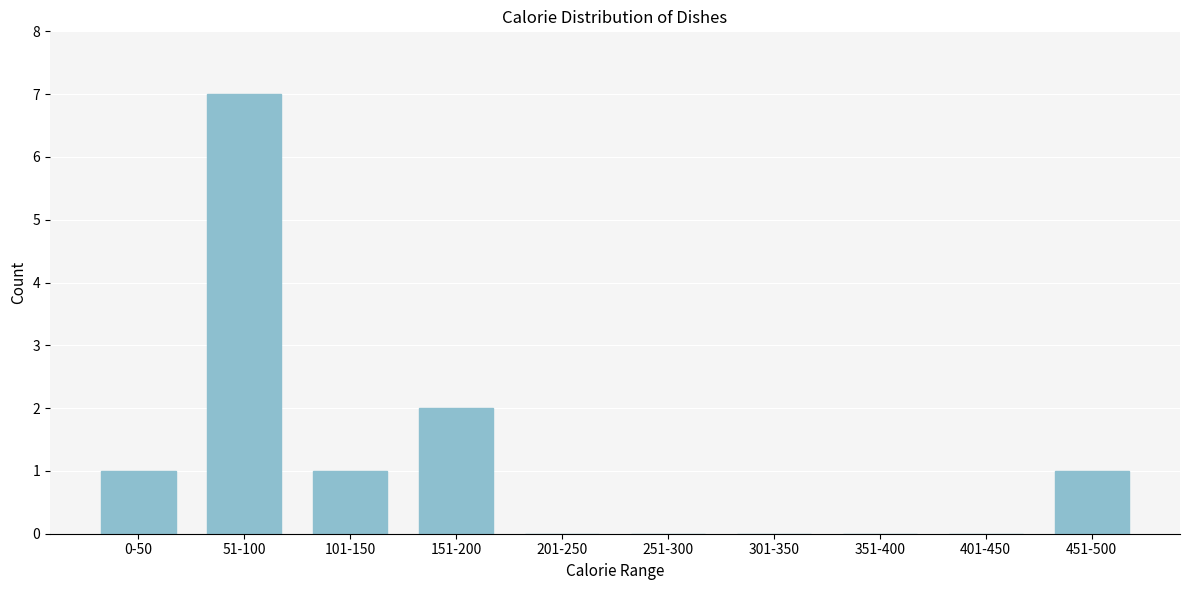

Reading left to right, list all the values displayed in this chart.

0-50=1	51-100=7	101-150=1	151-200=2	201-250=0	251-300=0	301-350=0	351-400=0	401-450=0	451-500=1